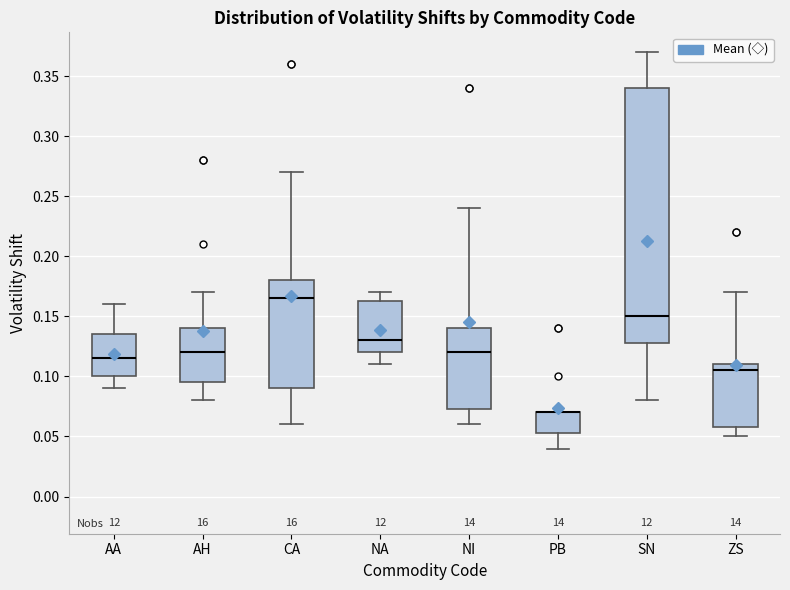

Where does the lower whisker of the box for PB end on the y-axis? The values are not printed on the chart, so give them approximately, as read against the axis.

0.040